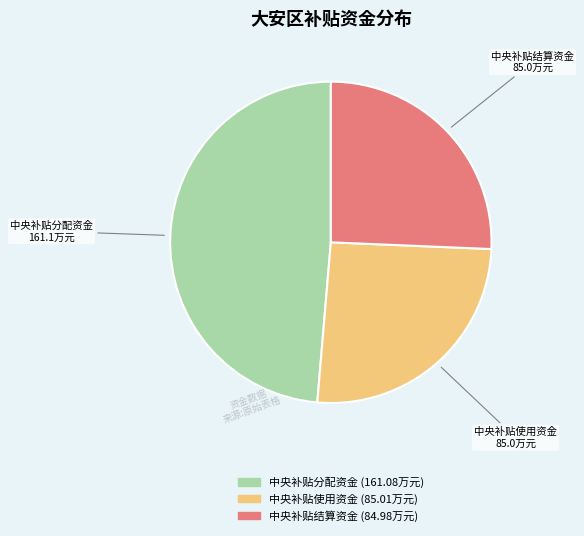

Which slice is the largest?

中央补贴分配资金